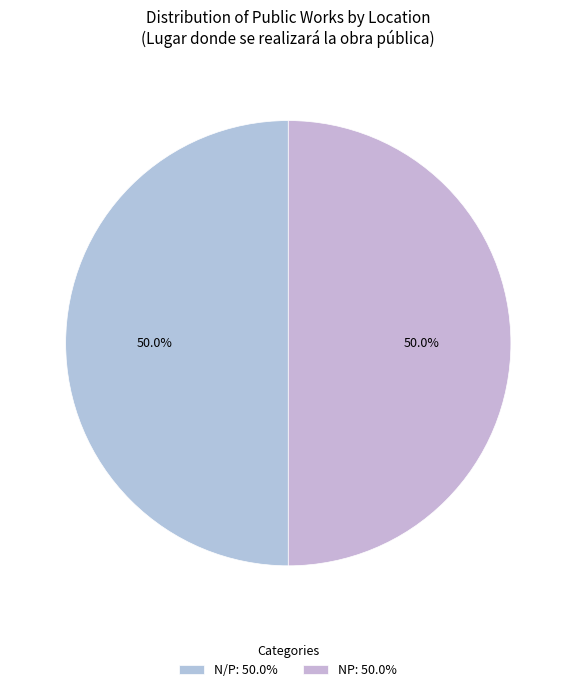

Is there any slice that represents more than half of the pie?

No